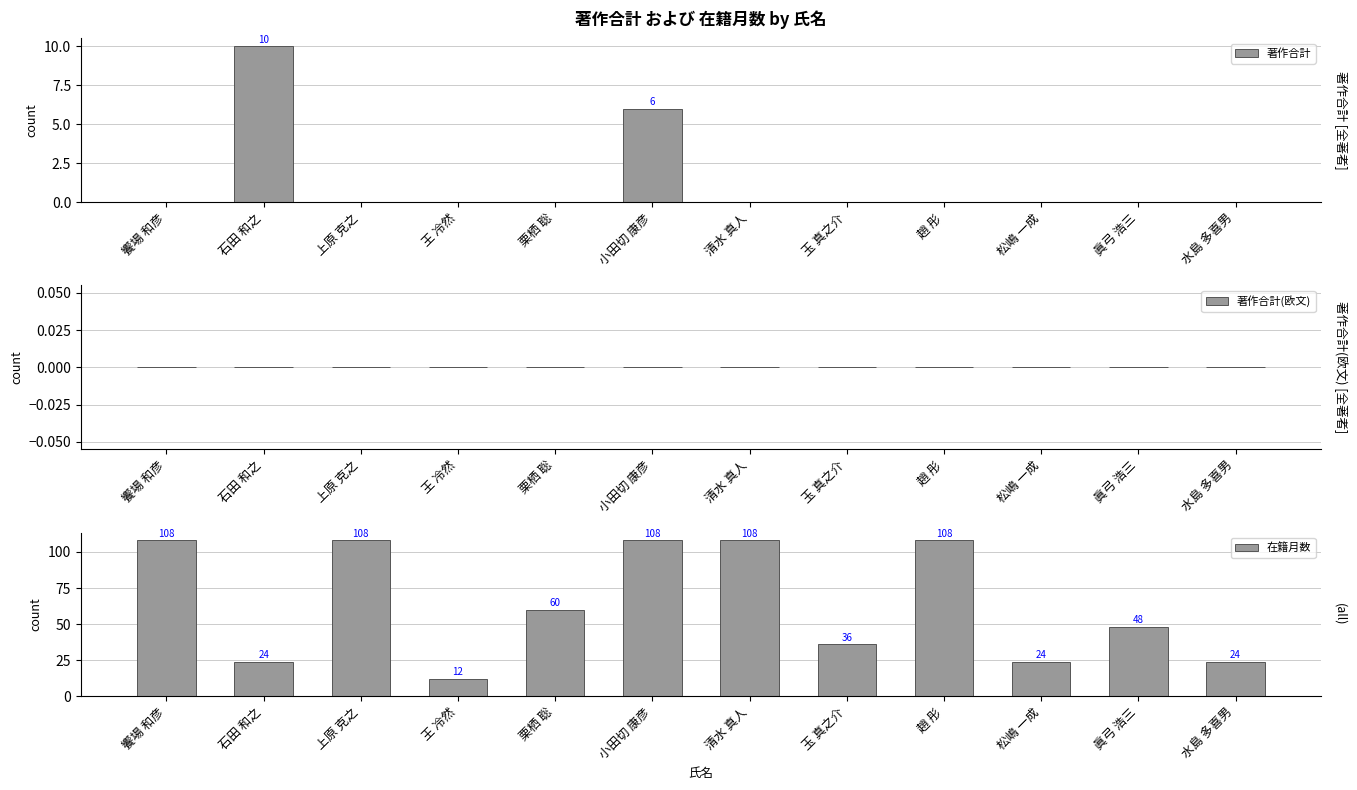

How many groups of bars are there?

12